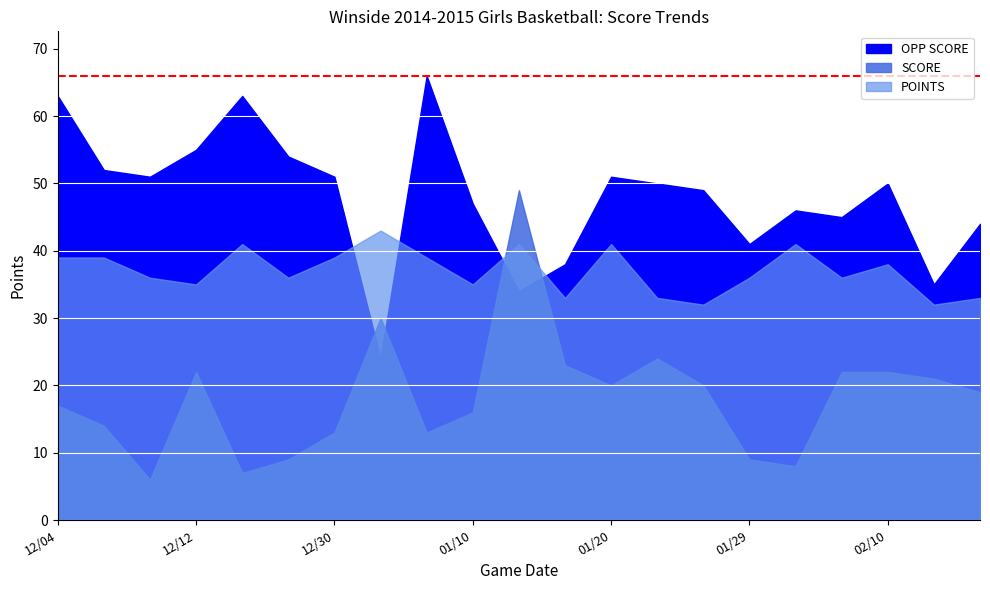

What is the total value across all series at 01/06?

97